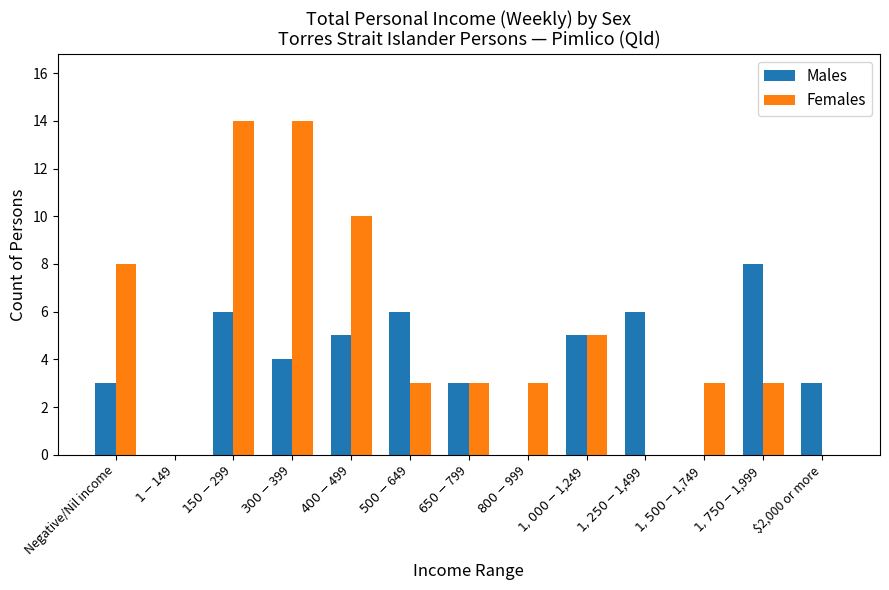

Which series has the largest total across all categories?

Females